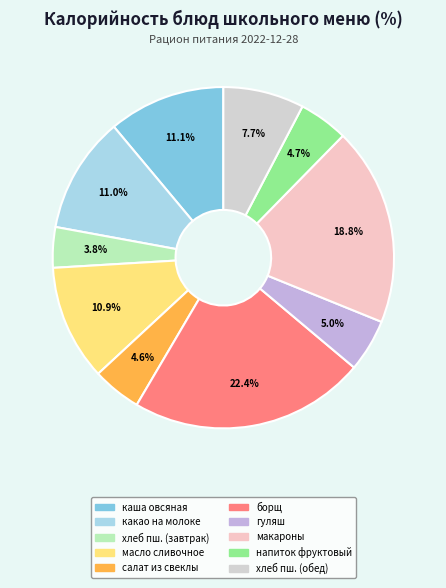

Does any single category account for the majority?

No